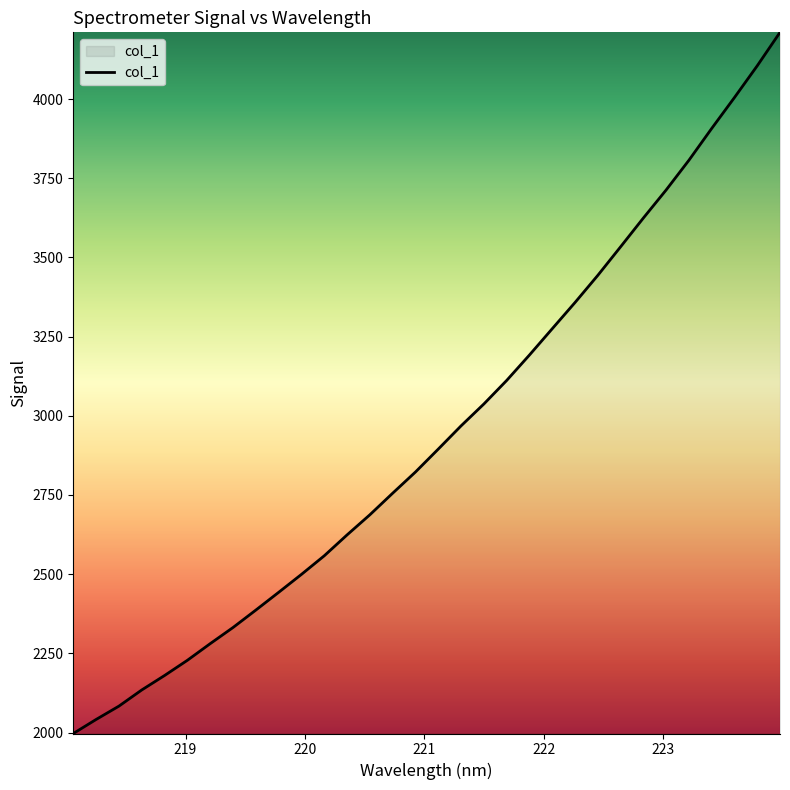

What is the difference between the maximum and minimum values?

2213.8